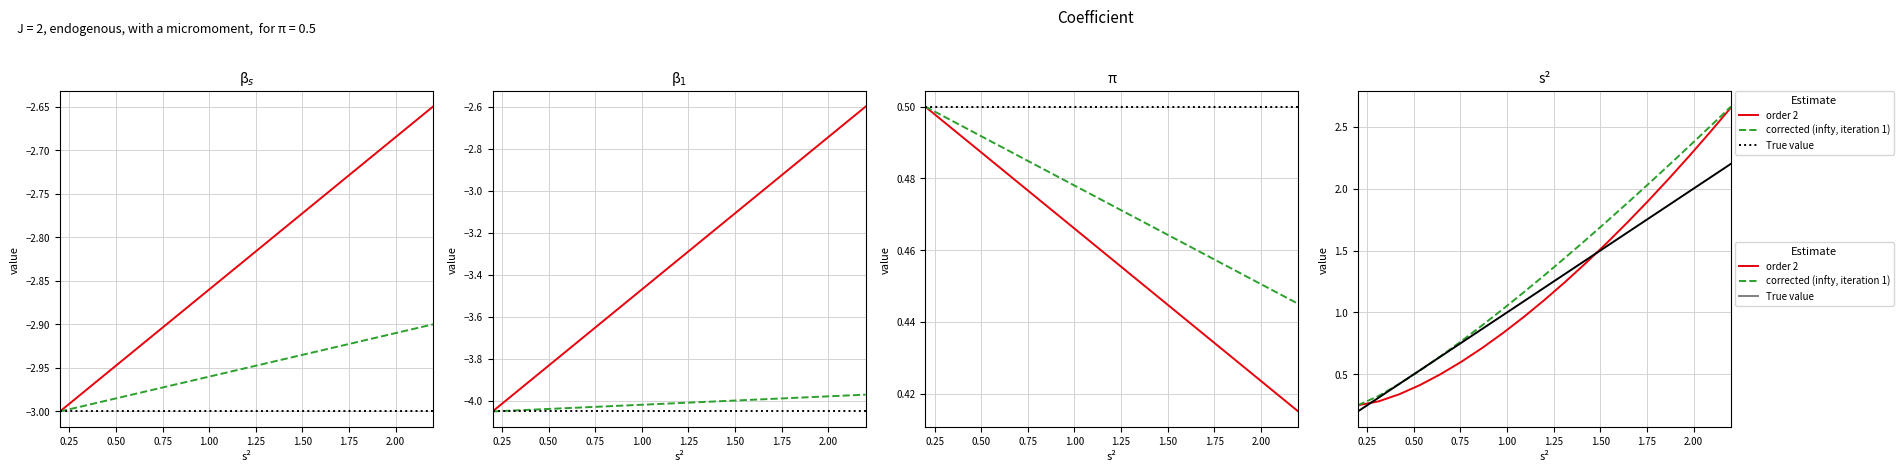

What is the maximum value shown in the chart?

2.7